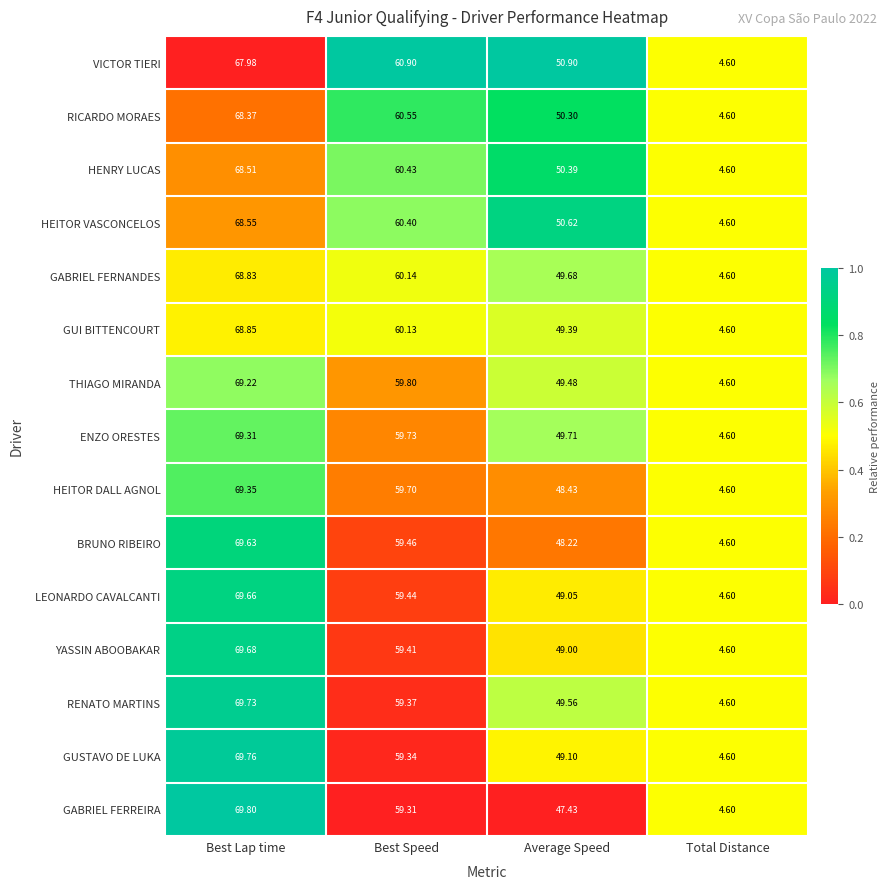

At Best Speed, list the series in order from largest to smallest.

VICTOR TIERI, RICARDO MORAES, HENRY LUCAS, HEITOR VASCONCELOS, GABRIEL FERNANDES, GUI BITTENCOURT, THIAGO MIRANDA, ENZO ORESTES, HEITOR DALL AGNOL, BRUNO RIBEIRO, LEONARDO CAVALCANTI, YASSIN ABOOBAKAR, RENATO MARTINS, GUSTAVO DE LUKA, GABRIEL FERREIRA